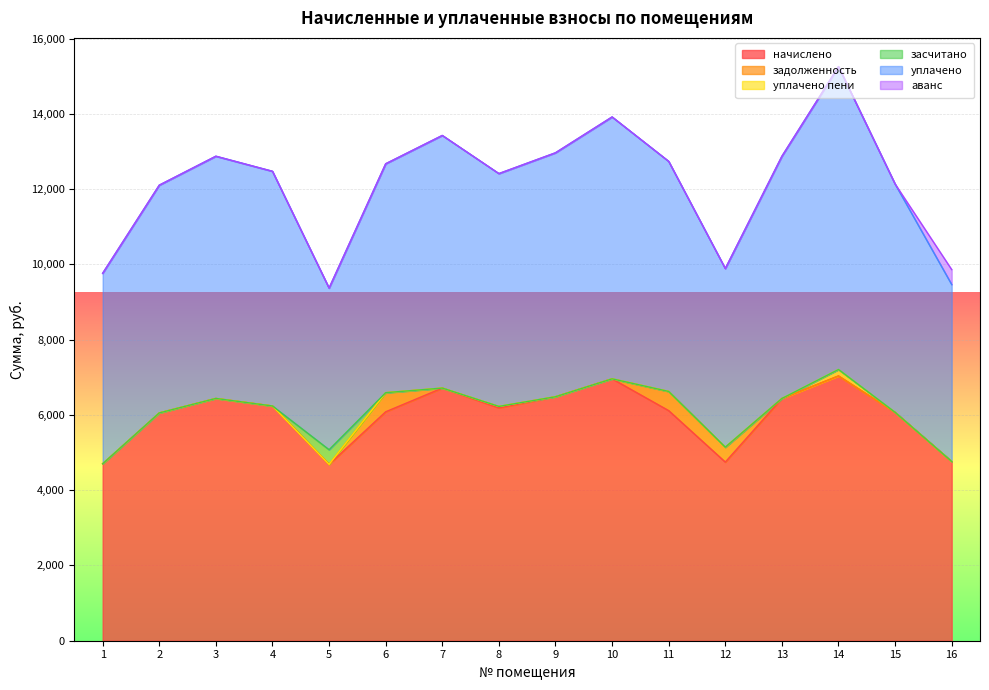

Reading left to right, what are all the values shown in this chart?

начислено: 4700.2	6051.8	6435.8	6236.2	4684.8	6082.6	6712.3	6186.3	6481.9	6958.1	6113.3	4746.2	6435.8	7034.9	6067.2	4761.6
задолженность: 0.0	0.0	0.0	0.0	0.0	506.9	0.0	38.5	0.0	0.0	509.4	395.5	0.0	0.0	0.0	0.0
уплачено пени: 1.3	0.0	1.2	0.0	0.0	0.0	0.0	0.0	0.0	0.0	0.0	0.0	0.0	171.6	0.0	0.2
засчитано: 0.0	0.0	0.0	0.0	390.4	0.0	0.0	0.0	0.0	0.0	0.0	0.0	0.0	0.0	0.0	0.0
уплачено: 5061.2	6051.8	6435.8	6236.2	4294.4	6082.6	6712.3	6186.3	6481.9	6958.1	6113.3	4746.2	6435.8	8047.2	6067.2	4701.3
аванс: 0.0	0.0	0.0	0.0	0.0	0.0	0.0	0.0	0.0	0.0	0.0	0.0	0.0	0.0	0.0	396.8